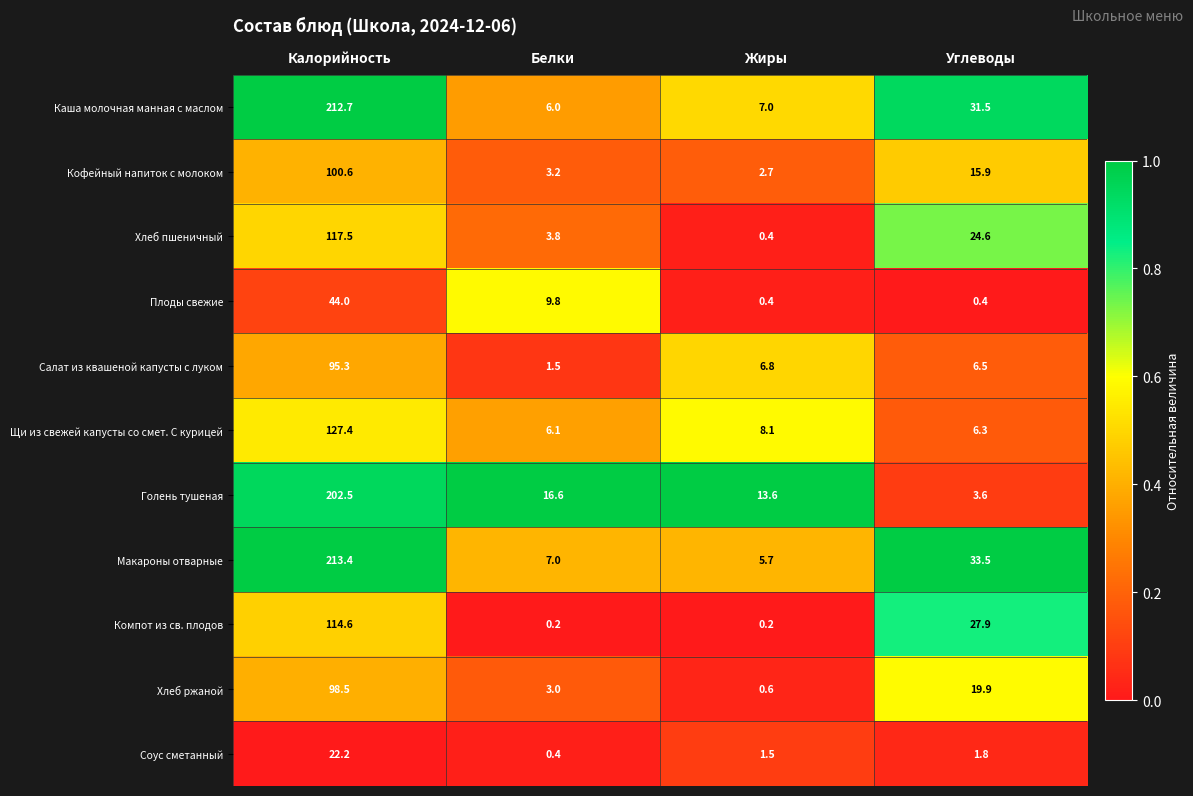

Which series has the largest range (max minus min)?

Макароны отварные